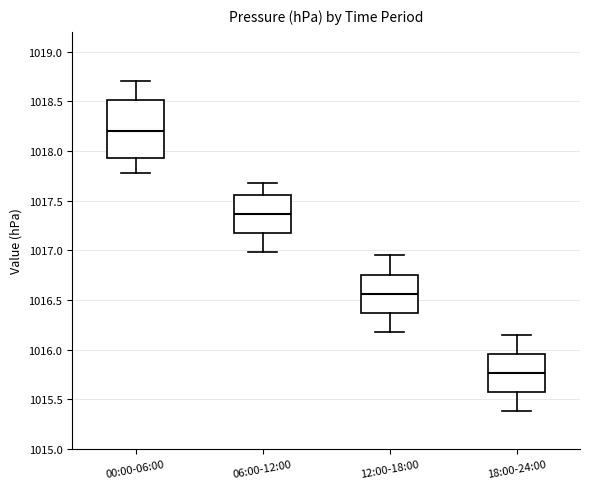

Reading left to right, read every box against the y-axis: the position of its median line, the range the box covers, and the ends of its whiskers. The values are not printed on the chart, so give them approximately, as read against the axis.

00:00-06:00: median 1018.20, box 1017.95 to 1018.50, whiskers 1017.80 to 1018.70
06:00-12:00: median 1017.35, box 1017.15 to 1017.55, whiskers 1017.00 to 1017.70
12:00-18:00: median 1016.55, box 1016.35 to 1016.75, whiskers 1016.20 to 1016.95
18:00-24:00: median 1015.75, box 1015.55 to 1015.95, whiskers 1015.40 to 1016.15